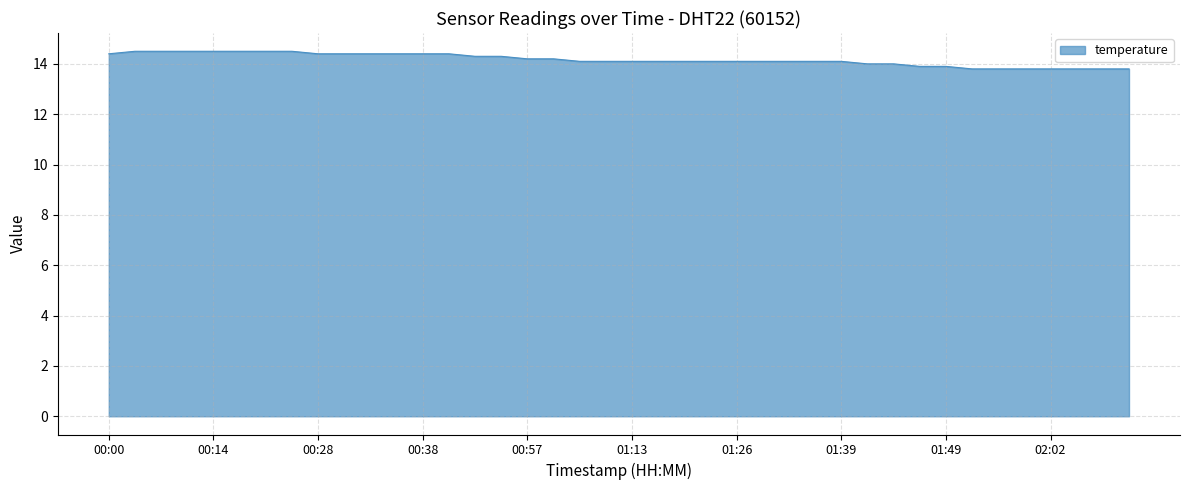

What is the smallest value displayed?

13.8